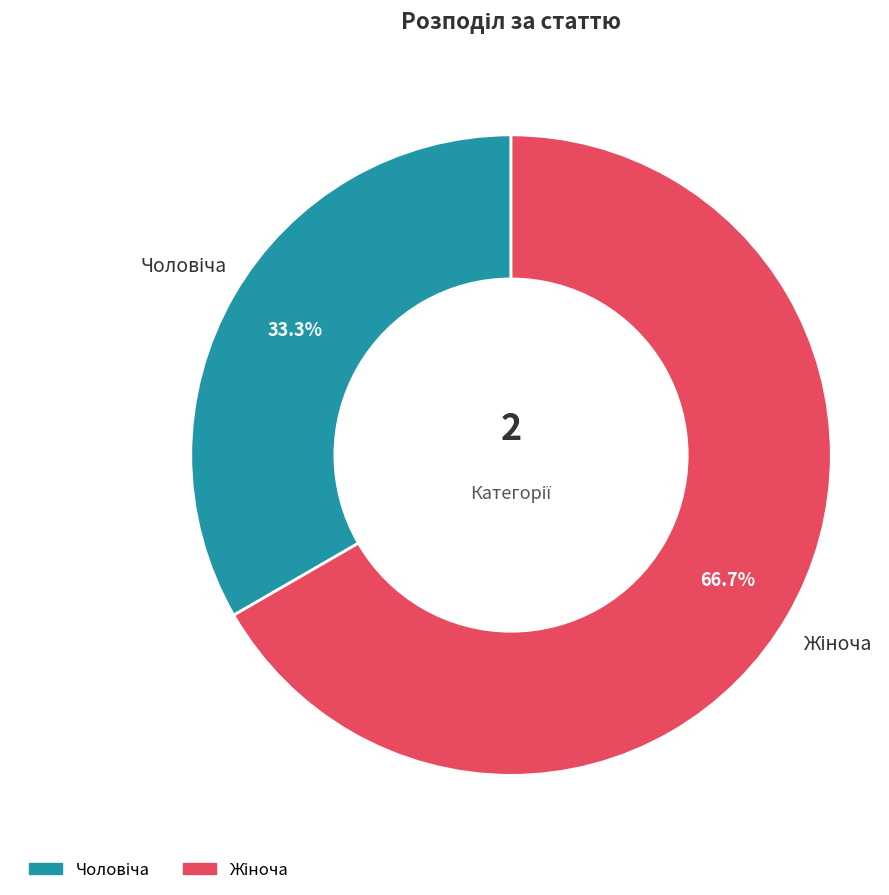

How many slices are in this pie chart?

2